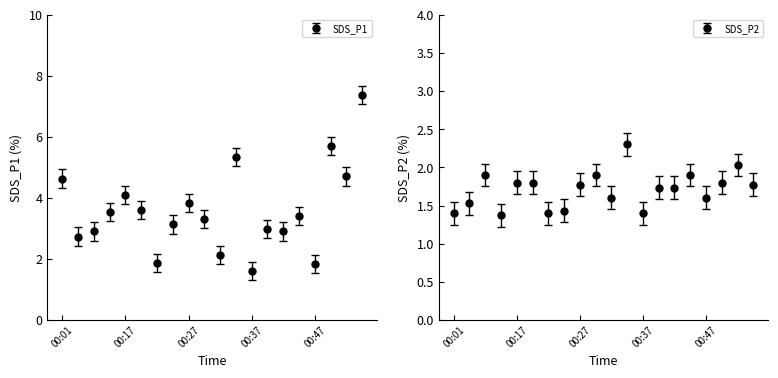

Which series changed the most between 00:19 and 00:55?

SDS_P1